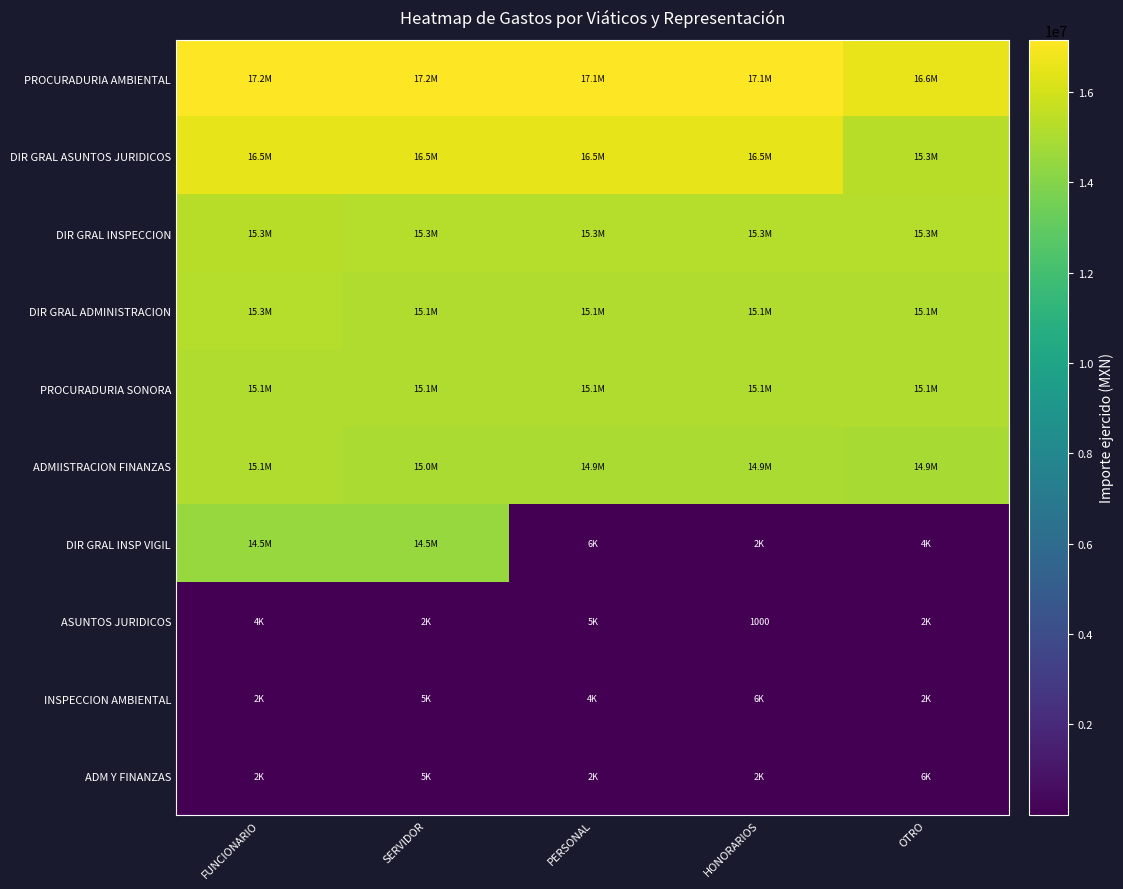

How many data points in ADM Y FINANZAS are above 2400?

2